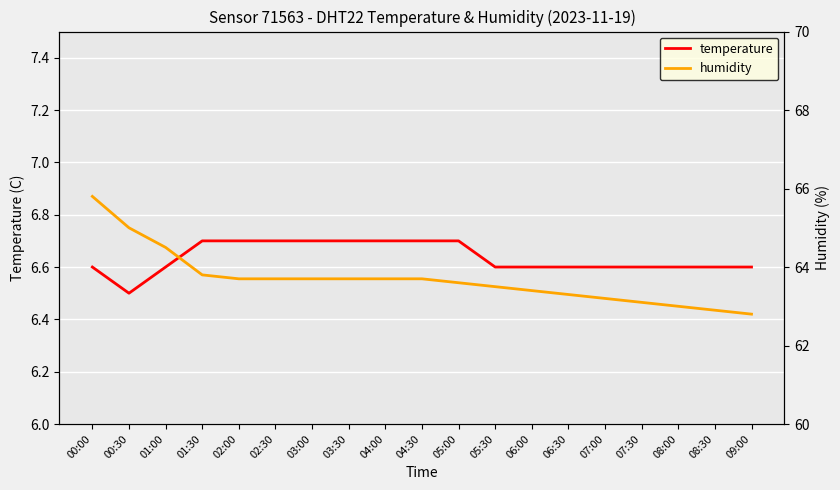

Reading left to right, what are all the values shown in this chart?

temperature: 6.6	6.5	6.6	6.7	6.7	6.7	6.7	6.7	6.7	6.7	6.7	6.6	6.6	6.6	6.6	6.6	6.6	6.6	6.6
humidity: 65.8	65.0	64.5	63.8	63.7	63.7	63.7	63.7	63.7	63.7	63.6	63.5	63.4	63.3	63.2	63.1	63.0	62.9	62.8